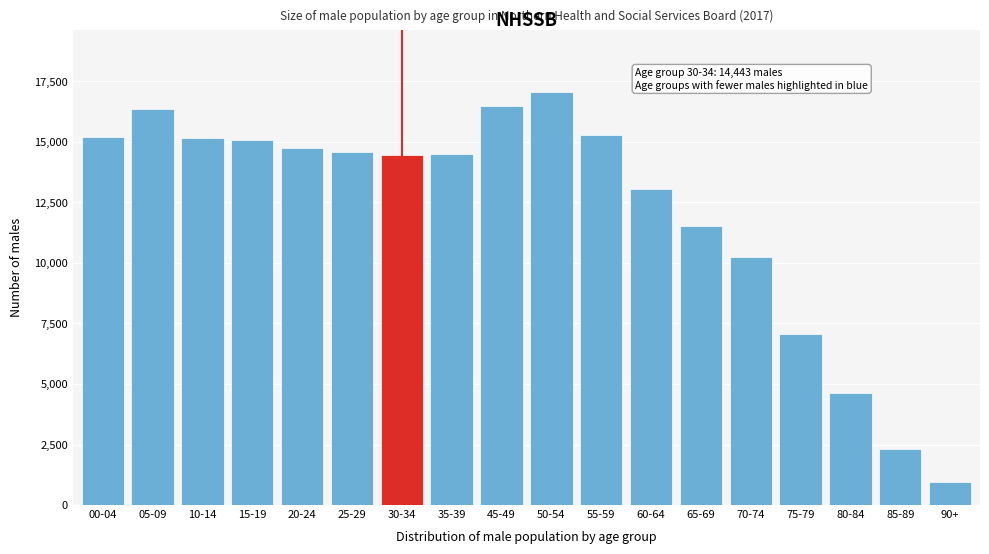

Is it true that the value at 45-49 is 29552?

False